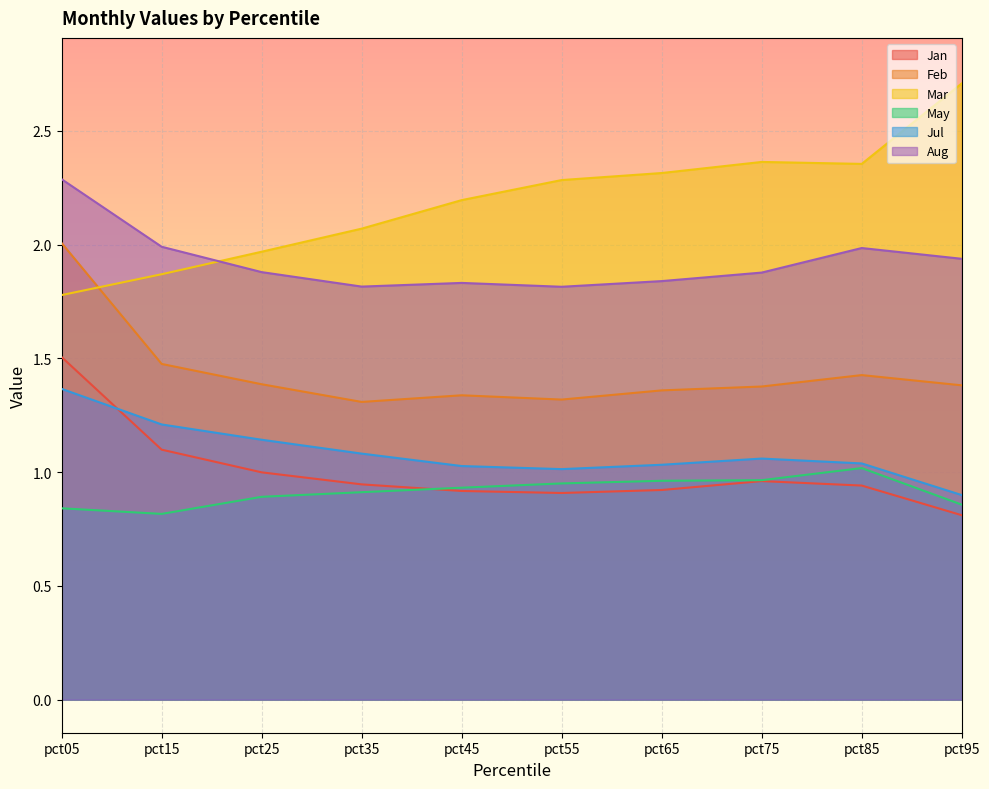

In Mar, how many points are higher than both neighbors (excluding endpoints)?

1